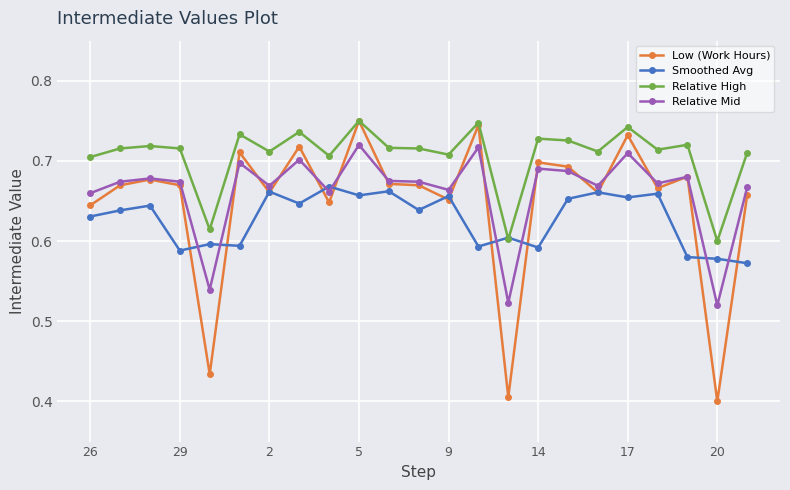

Which series has the largest total across all categories?

Relative High